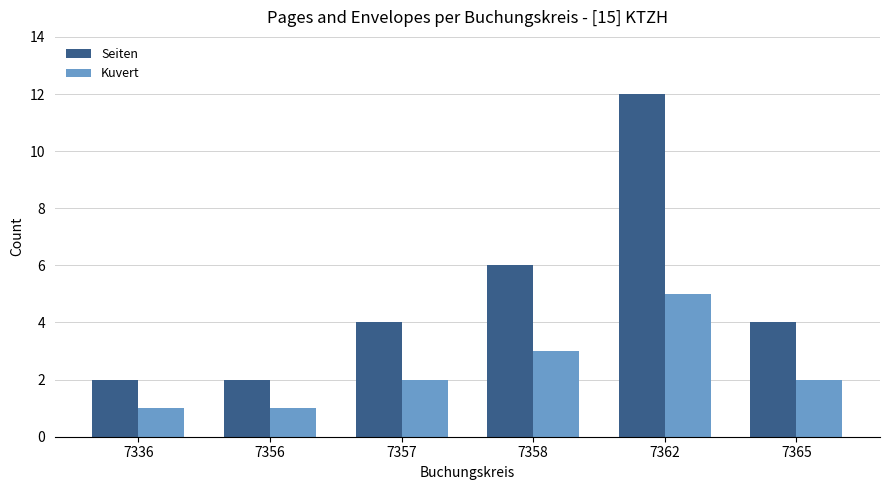

What is the difference between the maximum and minimum values in the Seiten series?

10